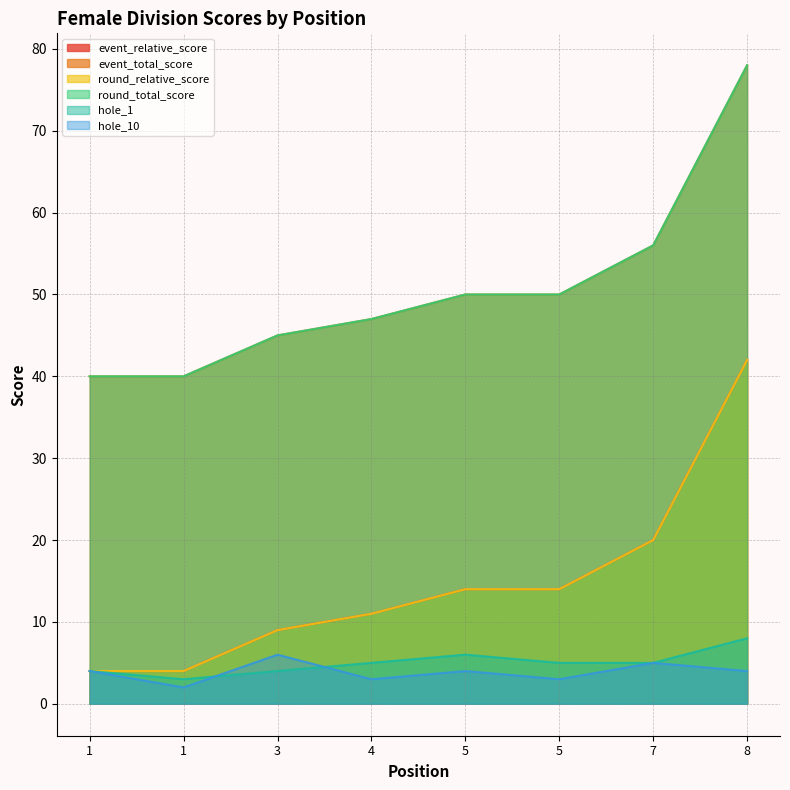

Count the number of data series in this chart.

6